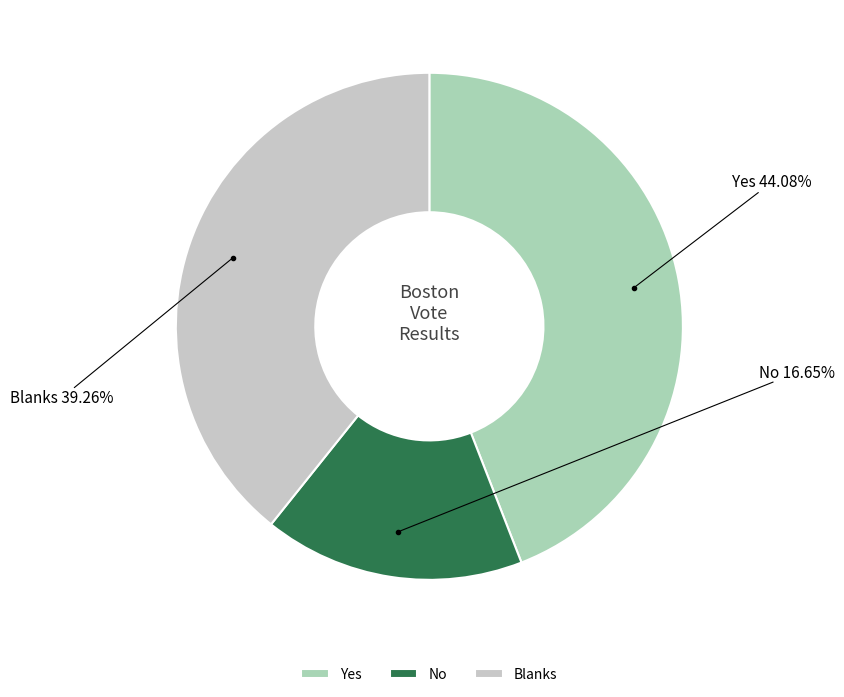

What percentage is the No slice, to the nearest percent?

17%